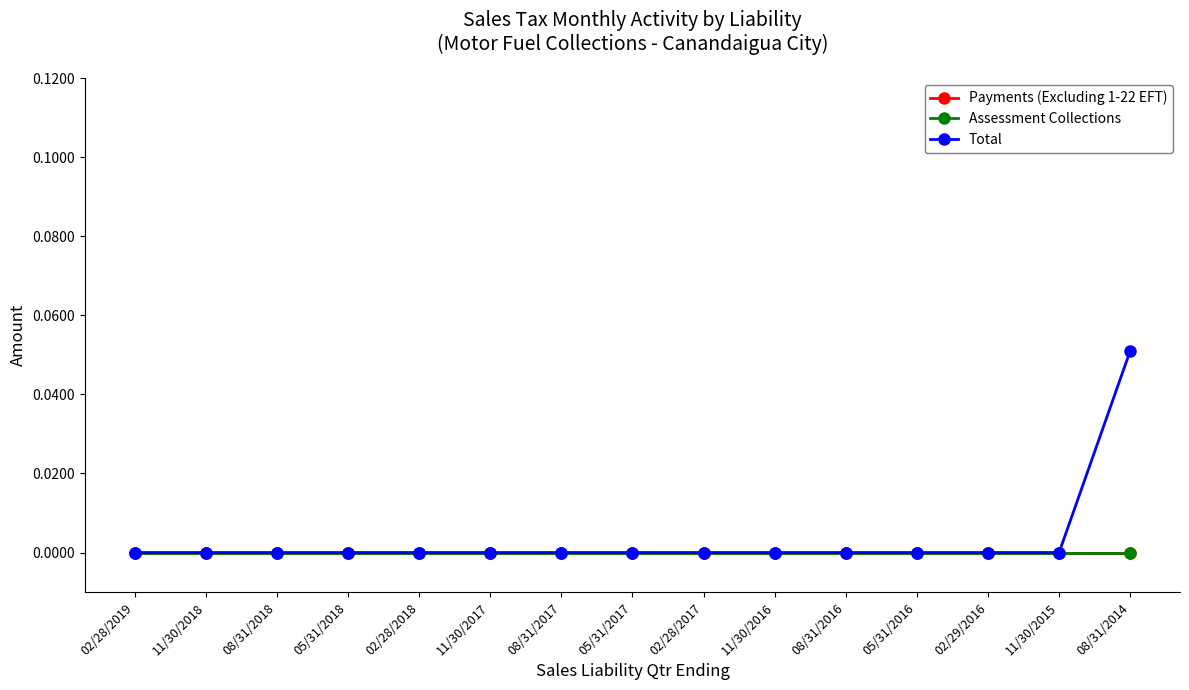

Which category has the highest value across all series?

08/31/2014